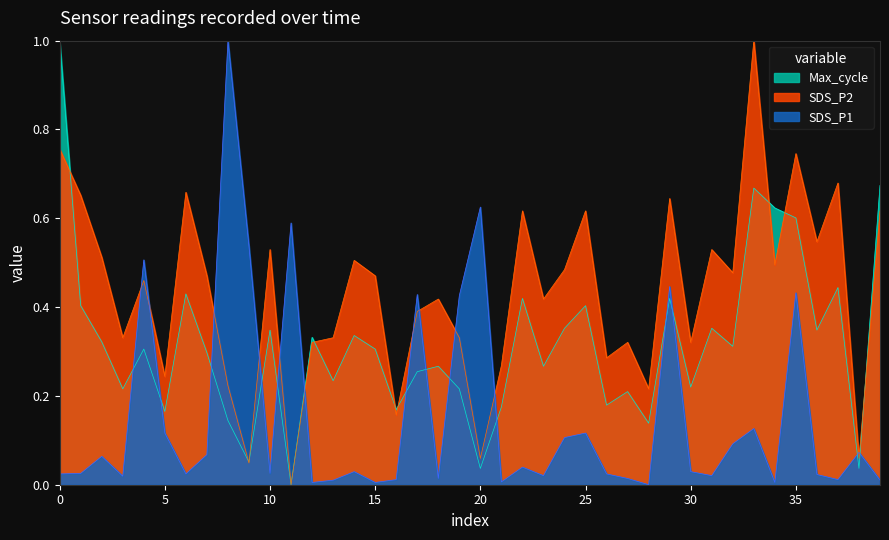

True or false: SDS_P1 and SDS_P2 intersect in this chart.

True